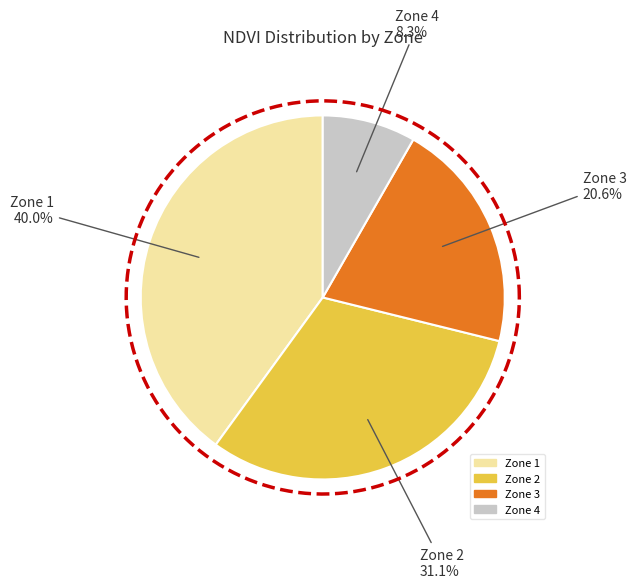

How many segments does this pie chart have?

4